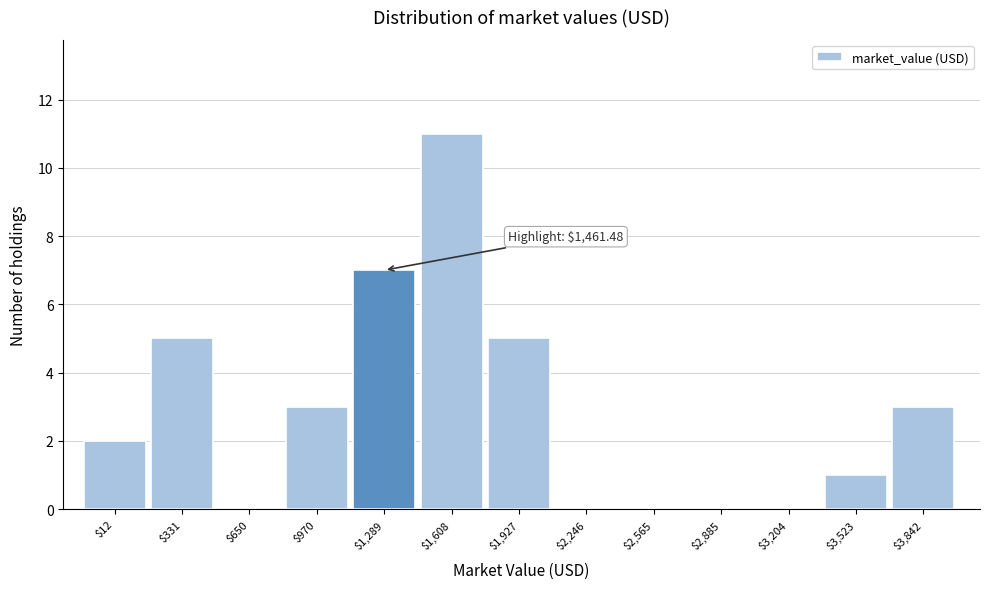

What is the maximum value shown in the chart?

11